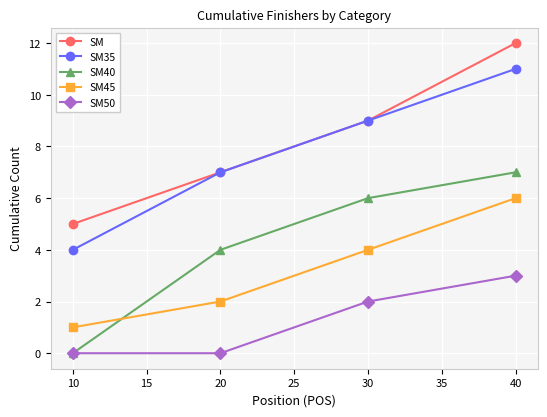

Read the SM value at 20.

7